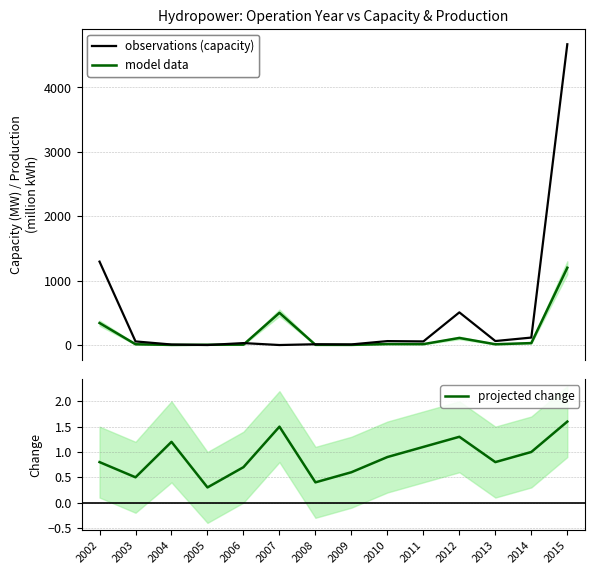

What are all the series names shown in the legend?

model data, observations (capacity), projected change